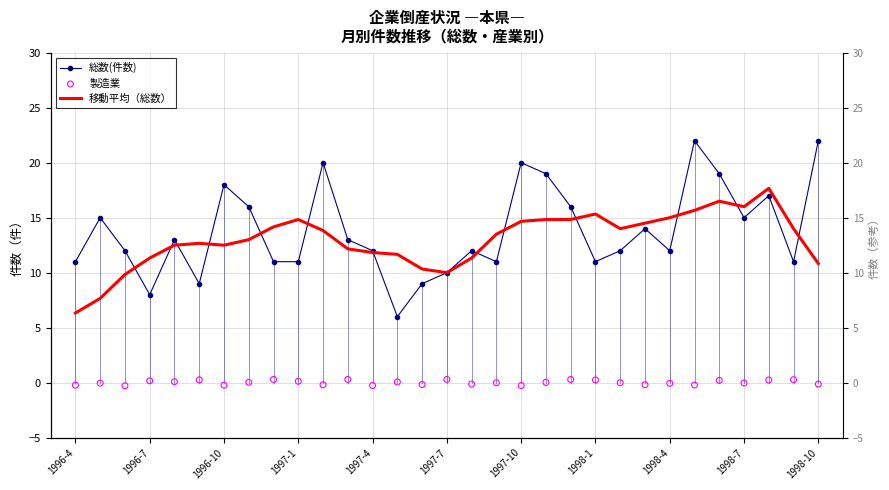

Which series contains the highest Y value?

総数(件数)